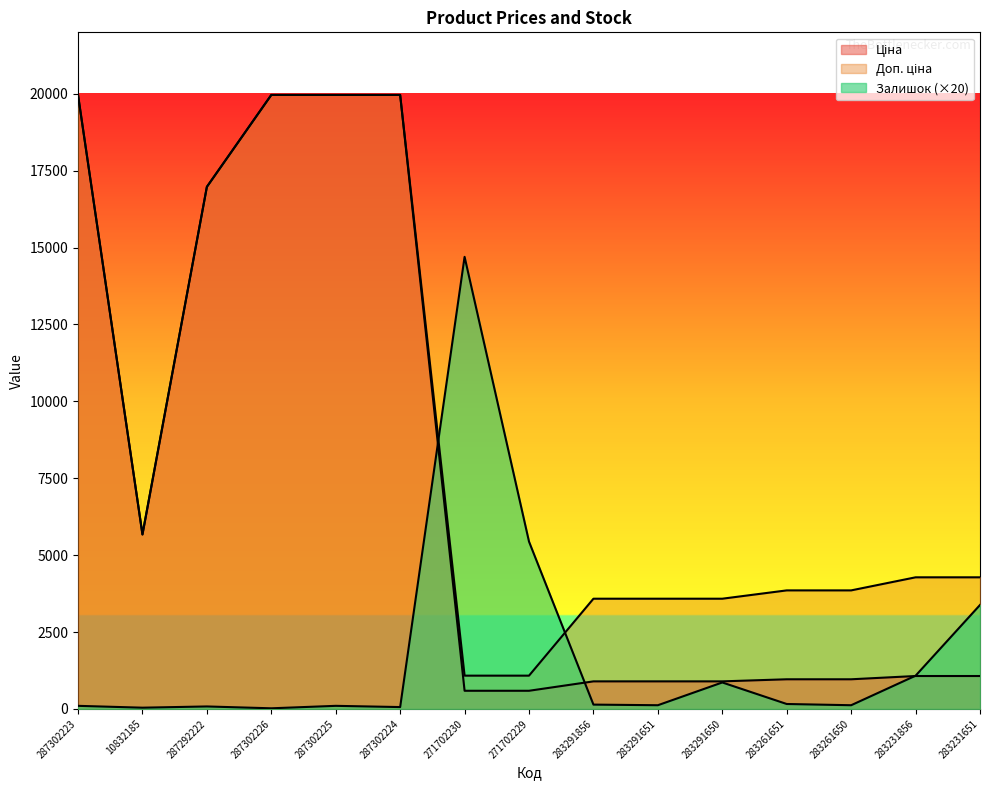

At which label does Ціна first exceed 1069?

287302223